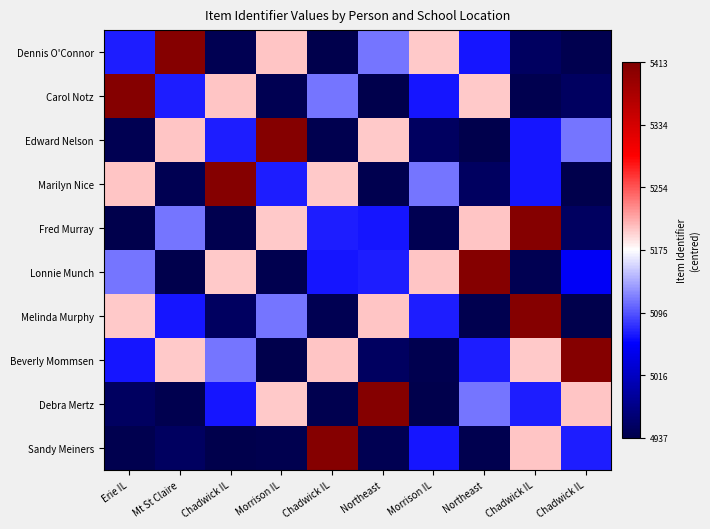

Reading left to right, extract all data points from this chart.

Dennis O'Connor: Erie IL=-105	Mt St Claire=232	Chadwick IL=-234	Morrison IL=27	Chadwick IL=-238	Northeast=-64	Morrison IL=26	Northeast=-108	Chadwick IL=-224	Chadwick IL=-236
Carol Notz: Erie IL=232	Mt St Claire=-105	Chadwick IL=27	Morrison IL=-234	Chadwick IL=-64	Northeast=-238	Morrison IL=-108	Northeast=26	Chadwick IL=-236	Chadwick IL=-224
Edward Nelson: Erie IL=-234	Mt St Claire=27	Chadwick IL=-105	Morrison IL=232	Chadwick IL=-236	Northeast=26	Morrison IL=-224	Northeast=-238	Chadwick IL=-108	Chadwick IL=-64
Marilyn Nice: Erie IL=27	Mt St Claire=-234	Chadwick IL=232	Morrison IL=-105	Chadwick IL=26	Northeast=-236	Morrison IL=-64	Northeast=-224	Chadwick IL=-108	Chadwick IL=-238
Fred Murray: Erie IL=-238	Mt St Claire=-64	Chadwick IL=-236	Morrison IL=26	Chadwick IL=-105	Northeast=-108	Morrison IL=-234	Northeast=27	Chadwick IL=232	Chadwick IL=-224
Lonnie Munch: Erie IL=-64	Mt St Claire=-238	Chadwick IL=26	Morrison IL=-236	Chadwick IL=-108	Northeast=-105	Morrison IL=27	Northeast=232	Chadwick IL=-234	Chadwick IL=-124
Melinda Murphy: Erie IL=26	Mt St Claire=-108	Chadwick IL=-224	Morrison IL=-64	Chadwick IL=-234	Northeast=27	Morrison IL=-105	Northeast=-236	Chadwick IL=232	Chadwick IL=-238
Beverly Mommsen: Erie IL=-108	Mt St Claire=26	Chadwick IL=-64	Morrison IL=-238	Chadwick IL=27	Northeast=-224	Morrison IL=-236	Northeast=-105	Chadwick IL=26	Chadwick IL=232
Debra Mertz: Erie IL=-224	Mt St Claire=-236	Chadwick IL=-108	Morrison IL=26	Chadwick IL=-236	Northeast=232	Morrison IL=-238	Northeast=-64	Chadwick IL=-105	Chadwick IL=27
Sandy Meiners: Erie IL=-236	Mt St Claire=-224	Chadwick IL=-238	Morrison IL=-236	Chadwick IL=232	Northeast=-234	Morrison IL=-108	Northeast=-236	Chadwick IL=27	Chadwick IL=-105